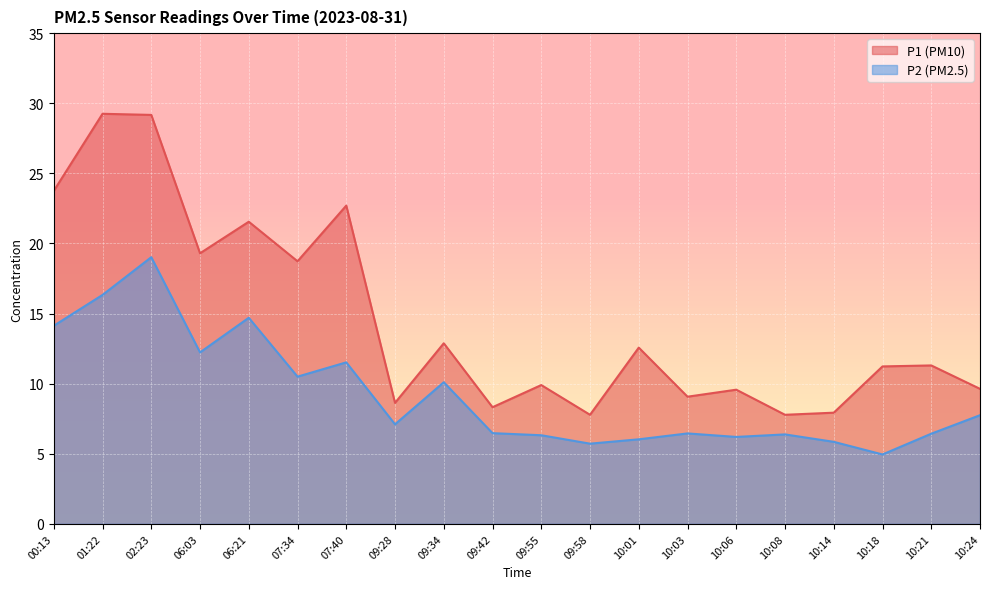

True or false: P1 and P2 cross at least once.

False